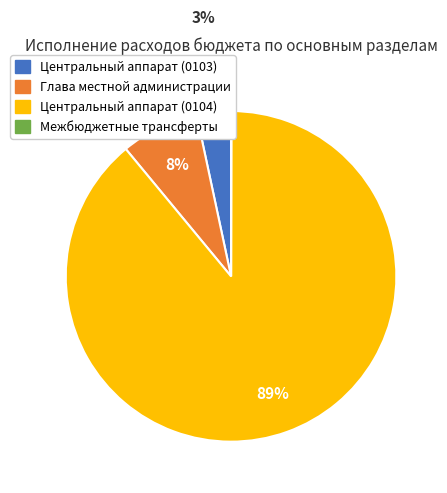

Combined, do Центральный аппарат (0104) and Глава местной администрации account for over 50%?

Yes